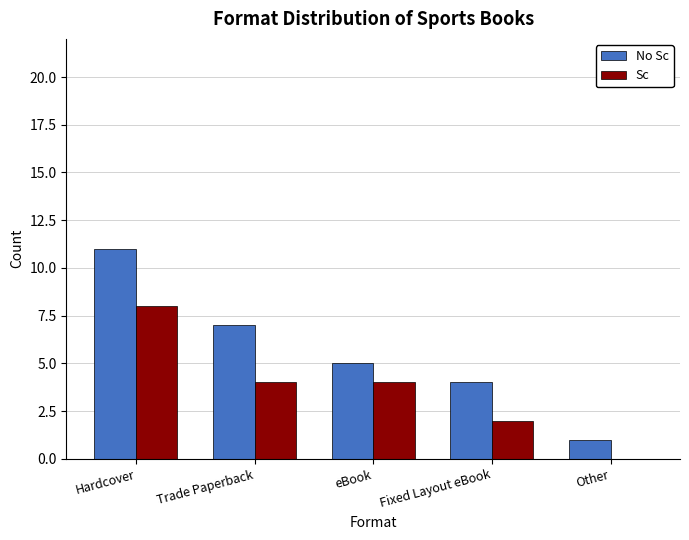

What value does the Sc series have at Hardcover?

8